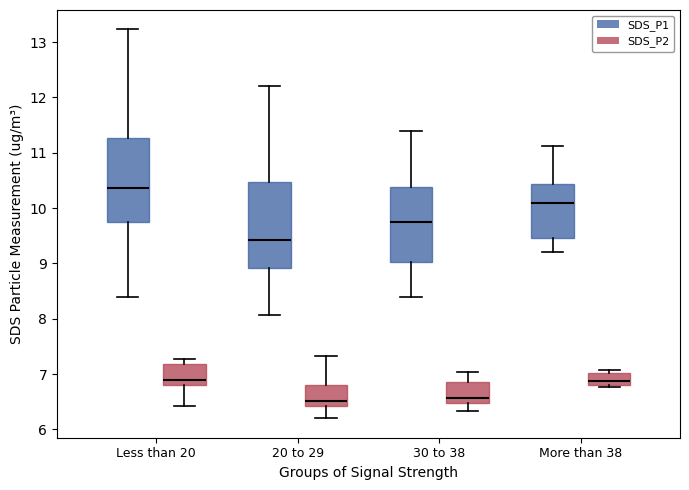

Reading left to right, transcribe this box plot: for each box, give where its median line is, the range the box spans, and where its two whiskers end, as read against the y-axis. The values are not printed on the chart, so give them approximately, as read against the axis.

Less than 20 (SDS_P1): median 10.4, box 9.7 to 11.3, whiskers 8.4 to 13.2
Less than 20 (SDS_P2): median 6.9, box 6.8 to 7.2, whiskers 6.4 to 7.3
20 to 29 (SDS_P1): median 9.4, box 8.9 to 10.5, whiskers 8.1 to 12.2
20 to 29 (SDS_P2): median 6.5, box 6.4 to 6.8, whiskers 6.2 to 7.3
30 to 38 (SDS_P1): median 9.8, box 9.0 to 10.4, whiskers 8.4 to 11.4
30 to 38 (SDS_P2): median 6.6, box 6.5 to 6.9, whiskers 6.3 to 7.0
More than 38 (SDS_P1): median 10.1, box 9.5 to 10.4, whiskers 9.2 to 11.1
More than 38 (SDS_P2): median 6.9, box 6.8 to 7.0, whiskers 6.8 (just below the box's lower edge) to 7.1